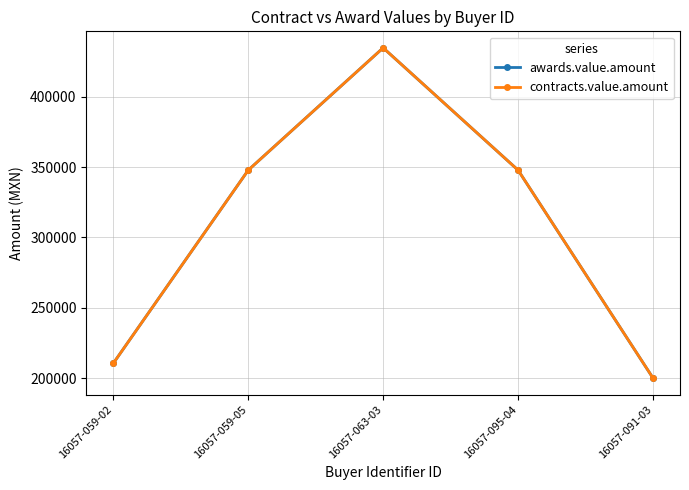

Is this an area chart (filled region under the line)?

No